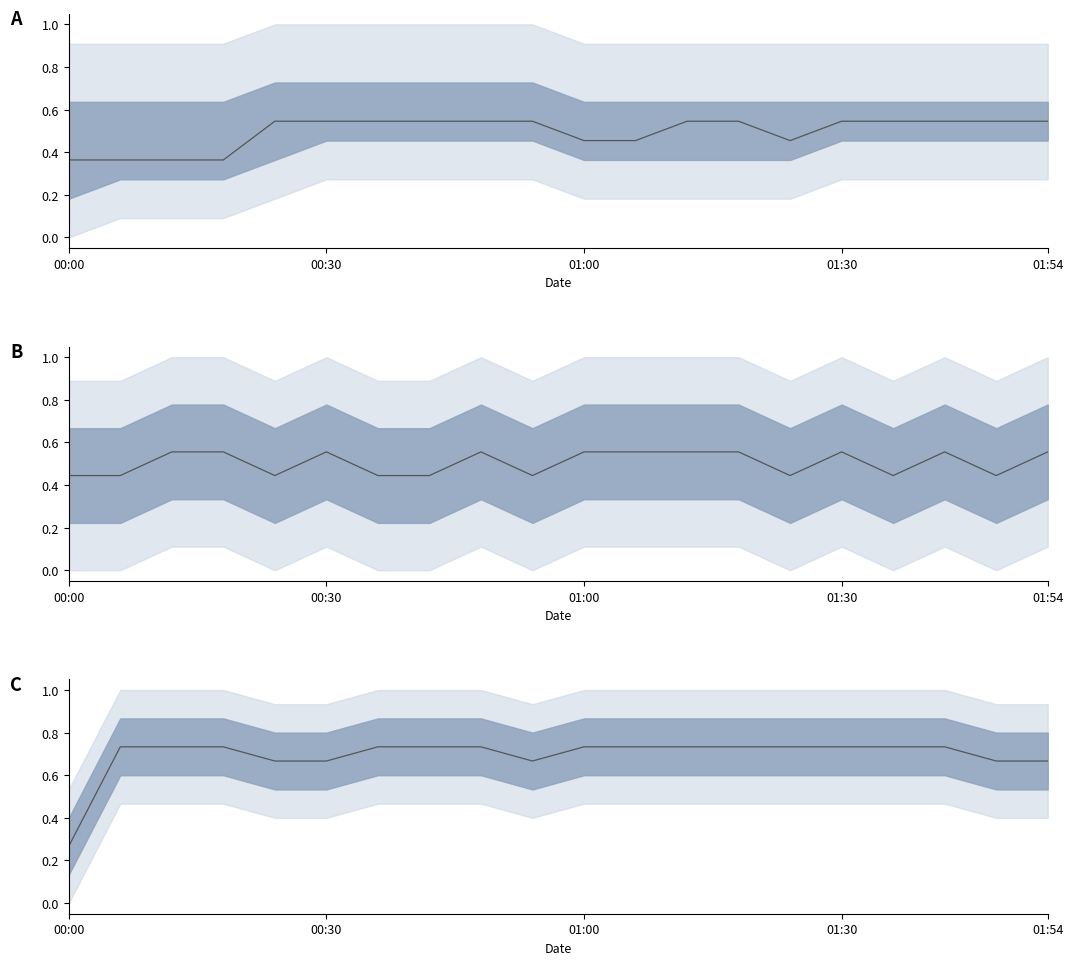

What is the greatest value displayed?

0.7